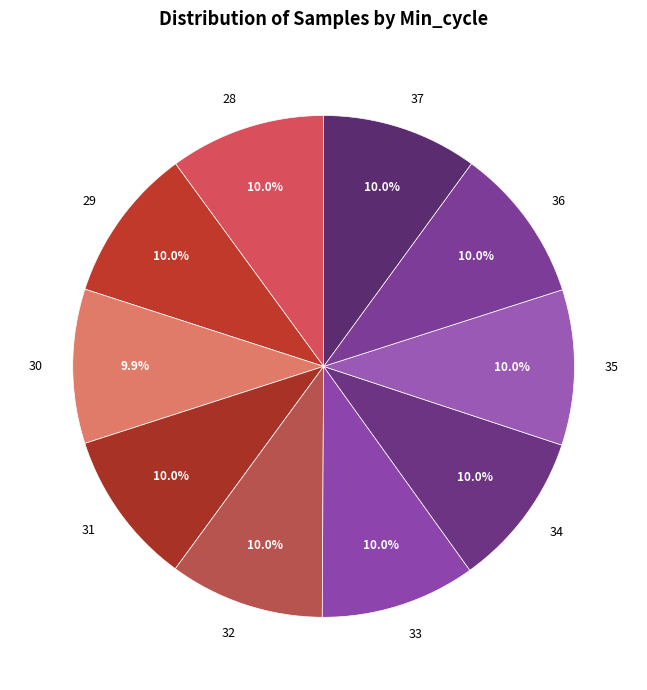

What is the ratio of the value at 31 to the value at 28?

1.0